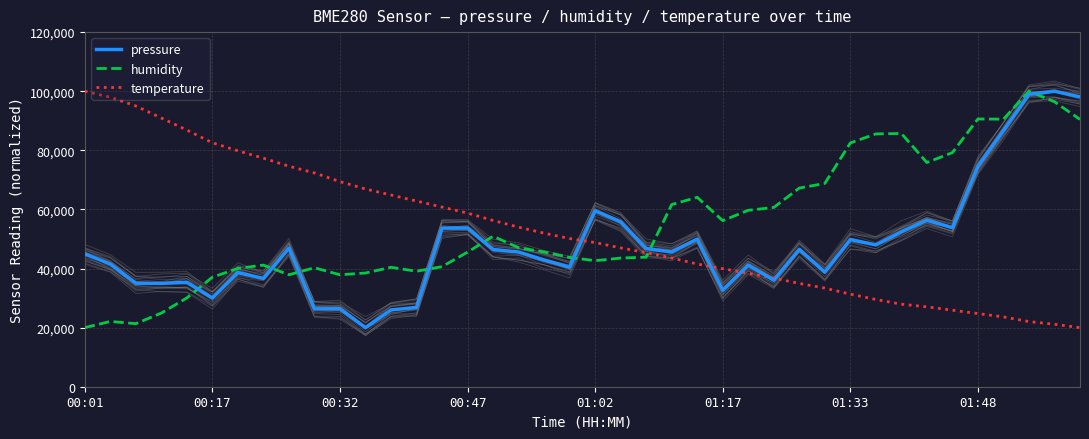

Is it true that humidity equals 59724.2 at 39?

False